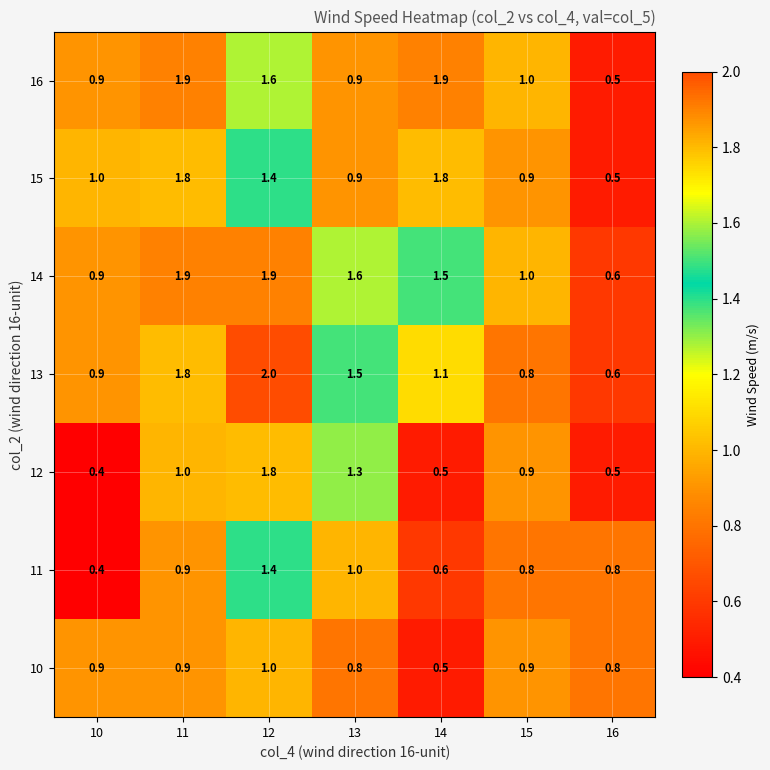

How many categories are shown in the chart?

7